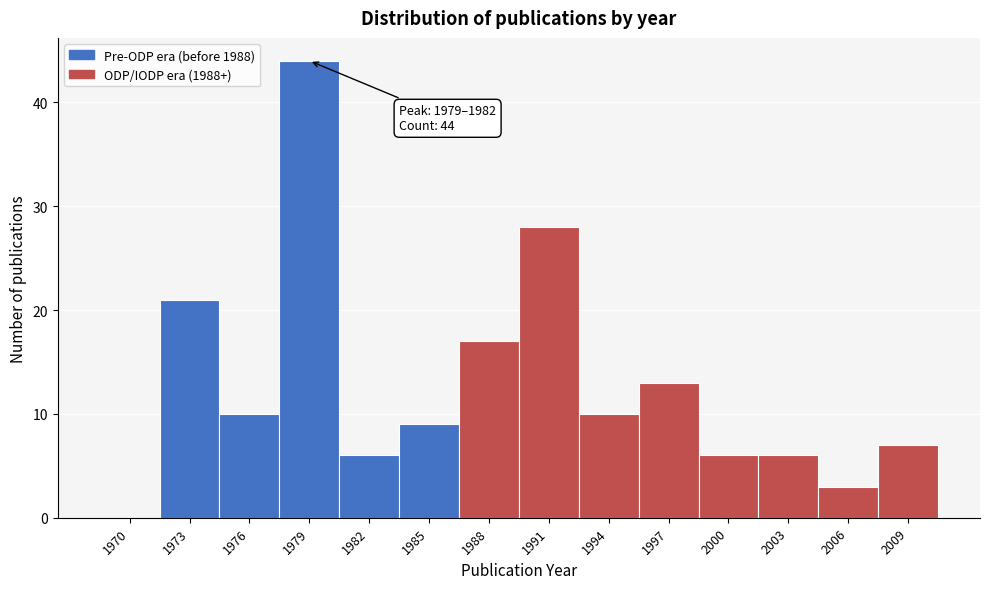

Reading left to right, what are all the values shown in this chart?

1970=0	1973=21	1976=10	1979=44	1982=6	1985=9	1988=17	1991=28	1994=10	1997=13	2000=6	2003=6	2006=3	2009=7